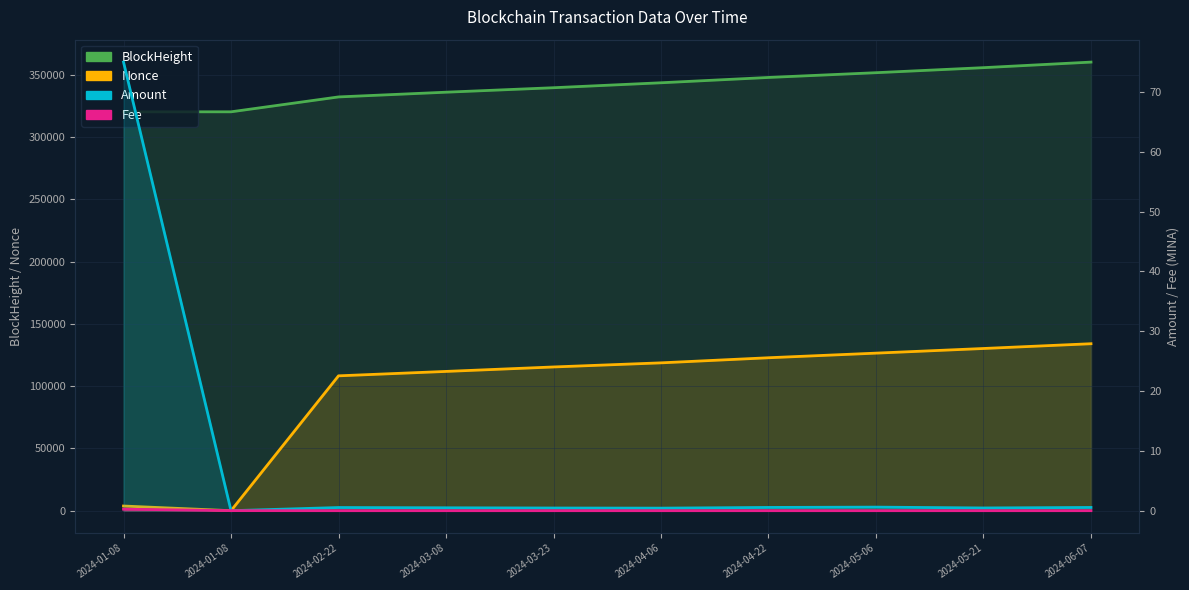

What is the label of the 8th point from the left?

2024-05-06